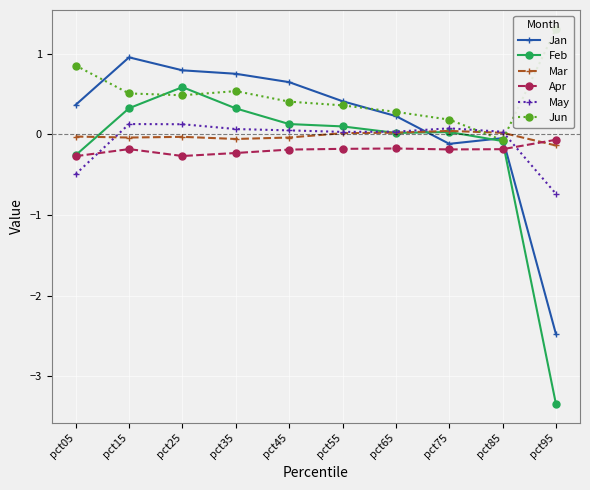

Is the value of Feb at pct75 greater than the value of May at pct55?

No